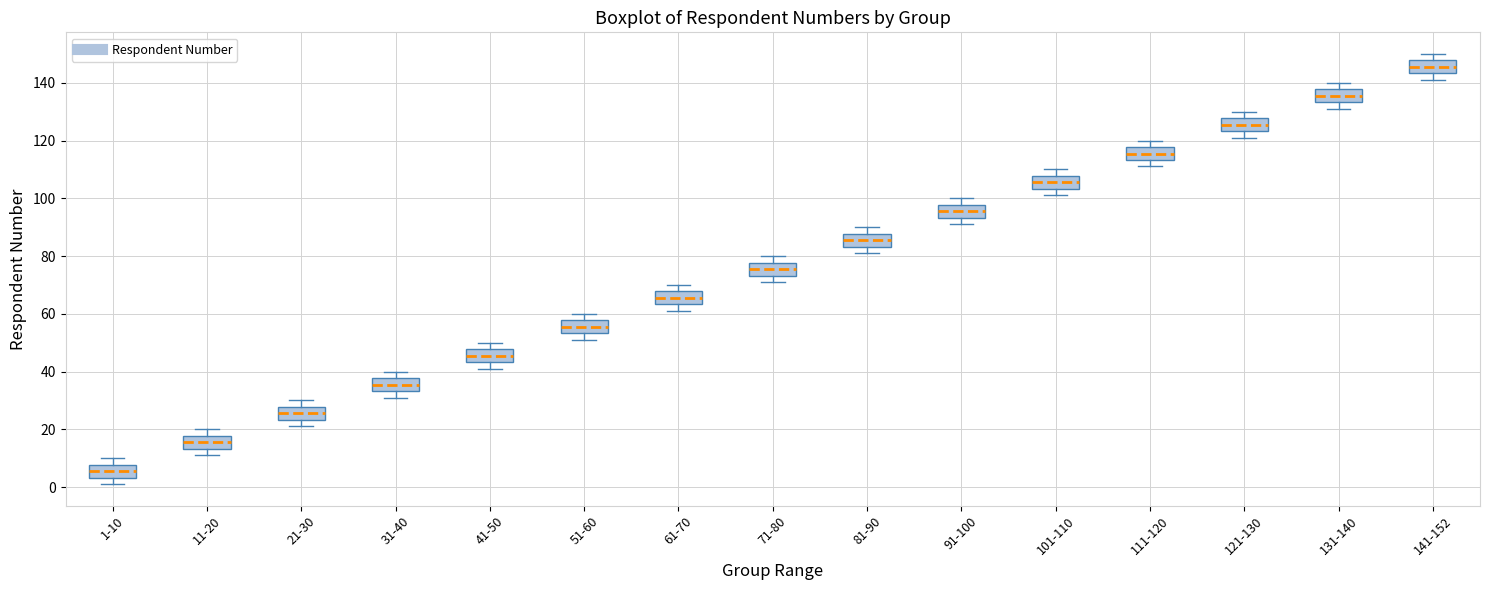

Reading left to right, read every box against the y-axis: the position of its median line, the range the box covers, and the ends of its whiskers. The values are not printed on the chart, so give them approximately, as read against the axis.

1-10: median 6, box 4 to 8, whiskers 2 to 10
11-20: median 16, box 14 to 18, whiskers 12 to 20
21-30: median 26, box 24 to 28, whiskers 22 to 30
31-40: median 36, box 34 to 38, whiskers 32 to 40
41-50: median 46, box 44 to 48, whiskers 42 to 50
51-60: median 56, box 54 to 58, whiskers 52 to 60
61-70: median 66, box 64 to 68, whiskers 62 to 70
71-80: median 76, box 74 to 78, whiskers 72 to 80
81-90: median 86, box 84 to 88, whiskers 82 to 90
91-100: median 96, box 94 to 98, whiskers 92 to 100
101-110: median 106, box 104 to 108, whiskers 102 to 110
111-120: median 116, box 114 to 118, whiskers 112 to 120
121-130: median 126, box 124 to 128, whiskers 122 to 130
131-140: median 136, box 134 to 138, whiskers 132 to 140
141-152: median 146, box 144 to 148, whiskers 142 to 150